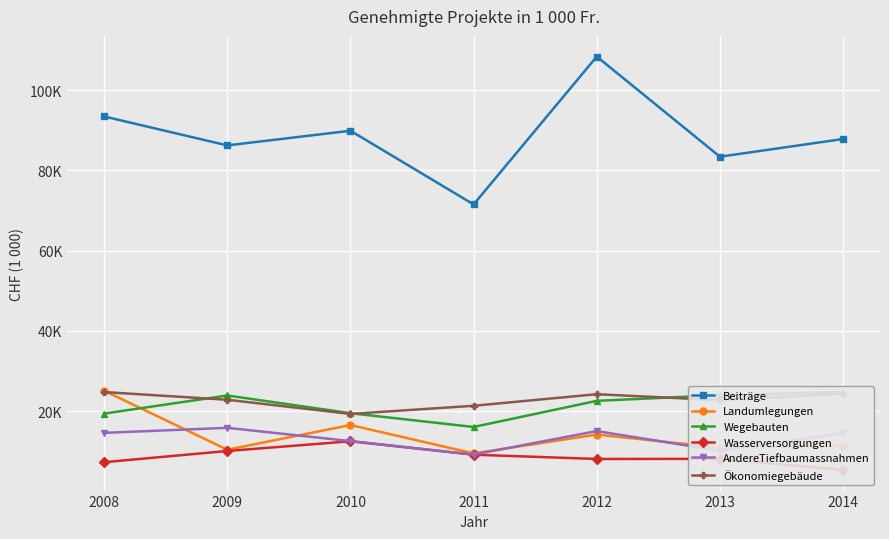

How many intersections are there between Wegebauten and Landumlegungen?

1